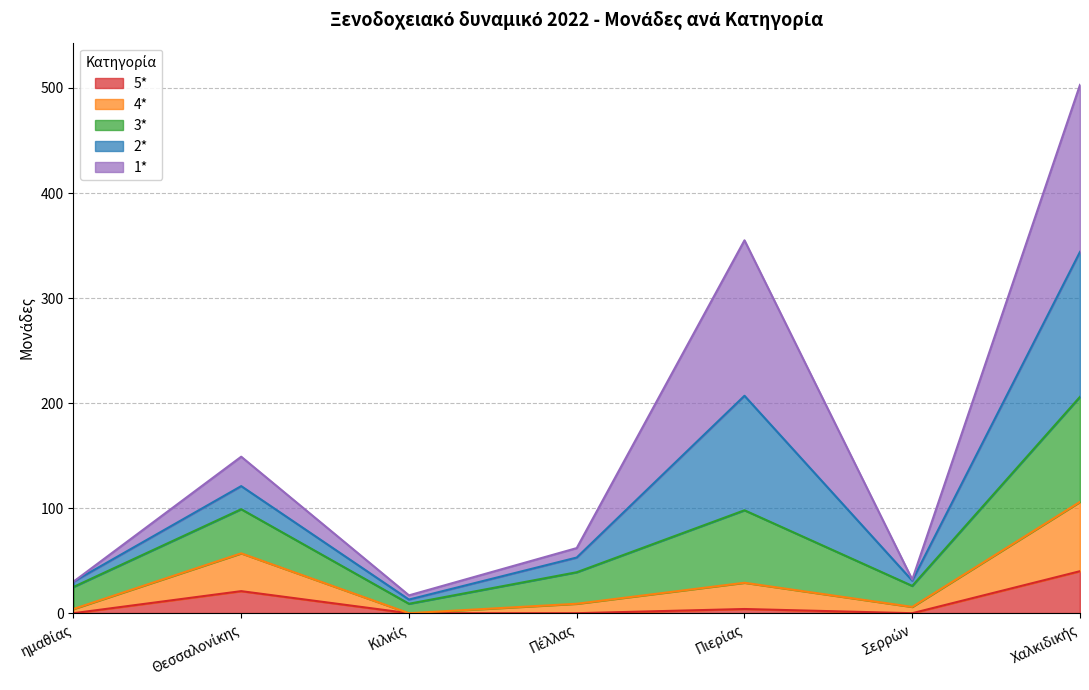

True or false: 4* and 5* cross at least once.

False